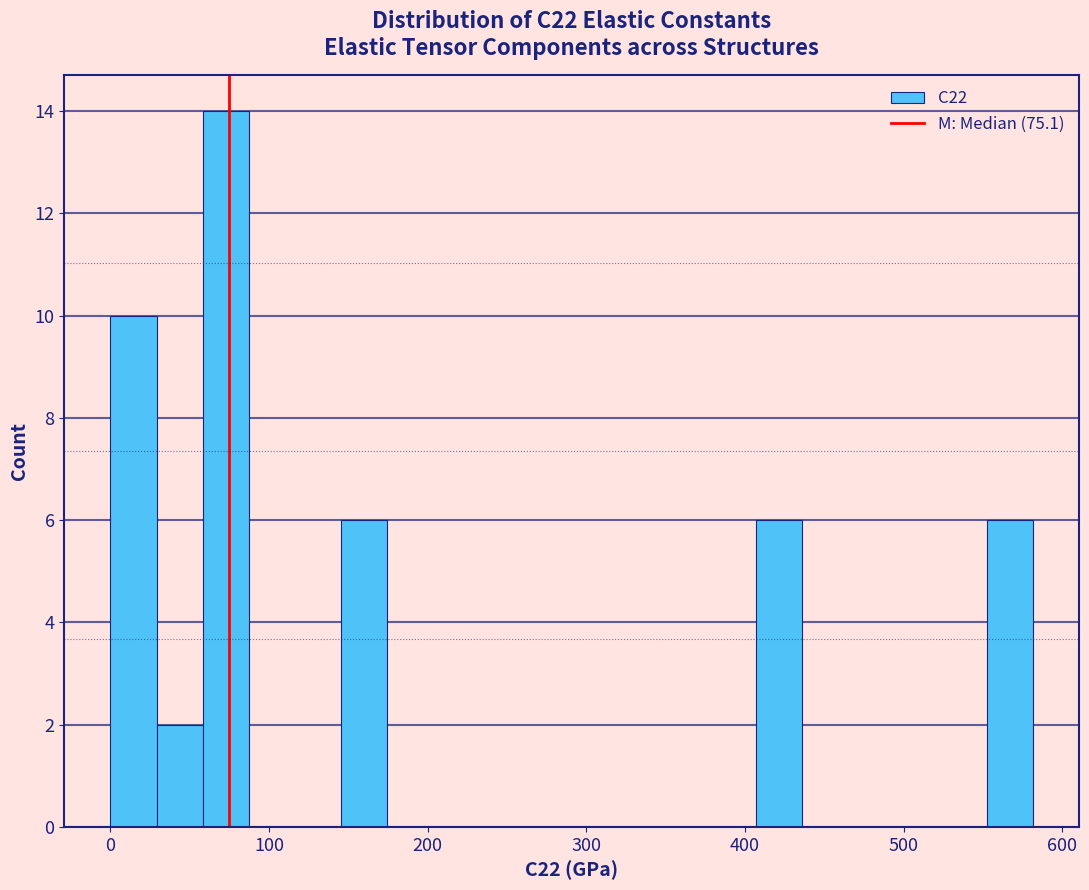

Around what value on the x-axis is the tallest bar? Give the approximate position of its centre, as read against the axis.

70